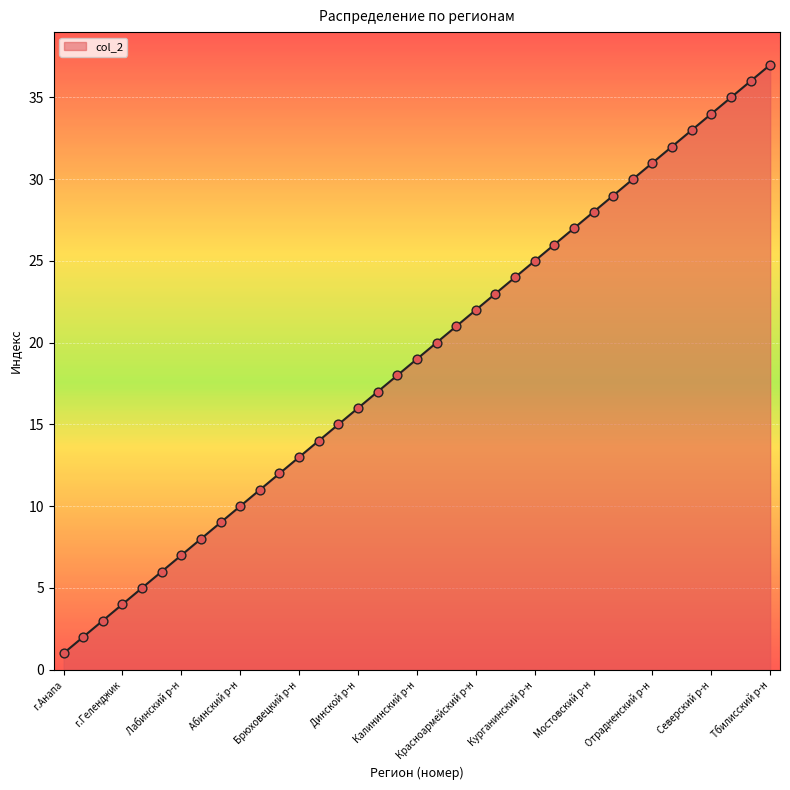

What is the maximum value shown in the chart?

37